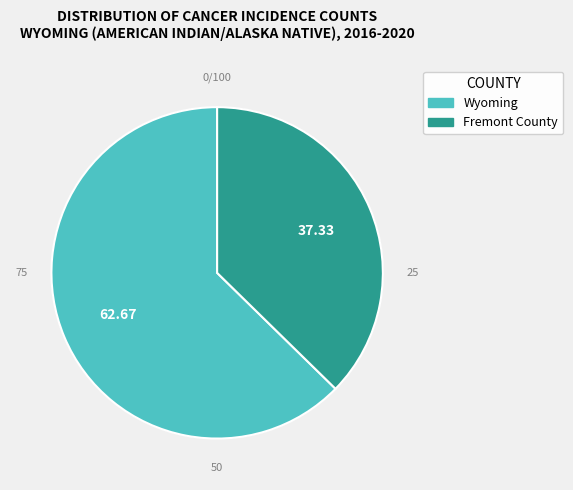

Rank the categories by value from lowest to highest.

Fremont County, Wyoming